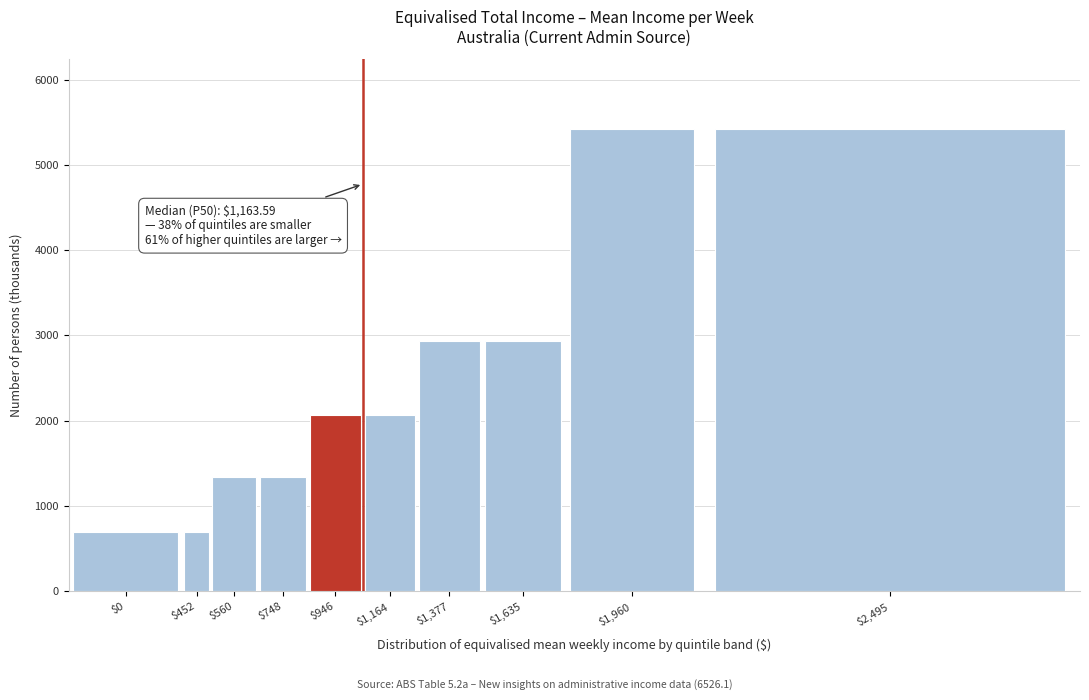

Reading right to left, list all the values displayed in this chart.

5425.0	5425.0	2933.5	2933.5	2068.5	2068.5	1335.1	1335.1	691.3	691.3